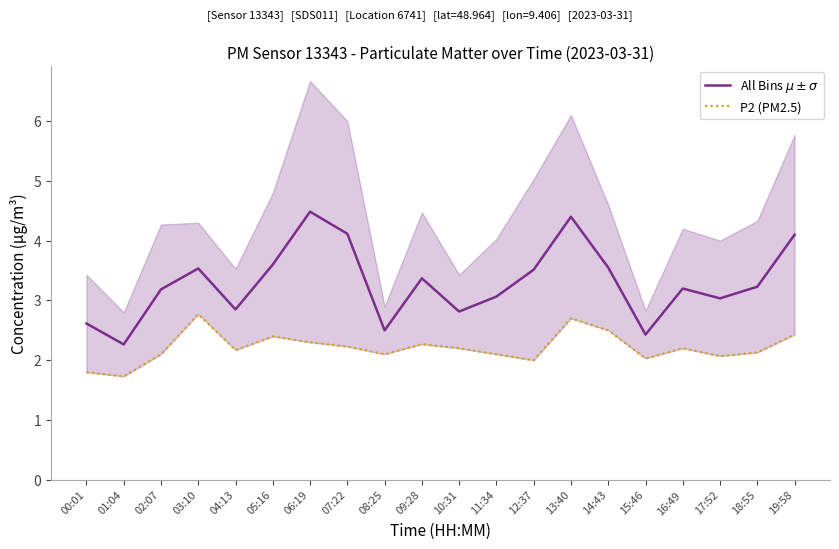

Rank the series by their maximum value, from highest to lowest.

All Bins $\mu \pm \sigma$, P2 (PM2.5)